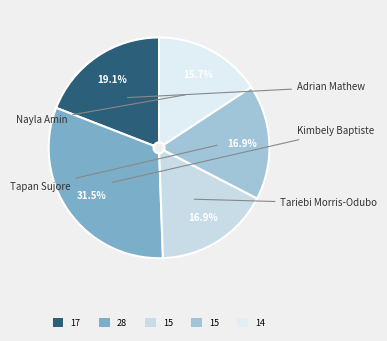

Does Nayla Amin account for over 50% of the chart?

No